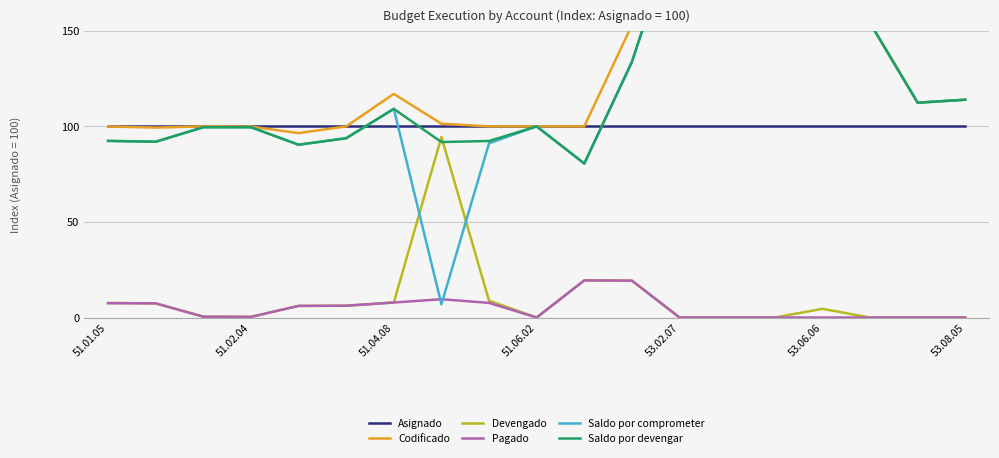

True or false: Devengado and Asignado cross at least once.

False